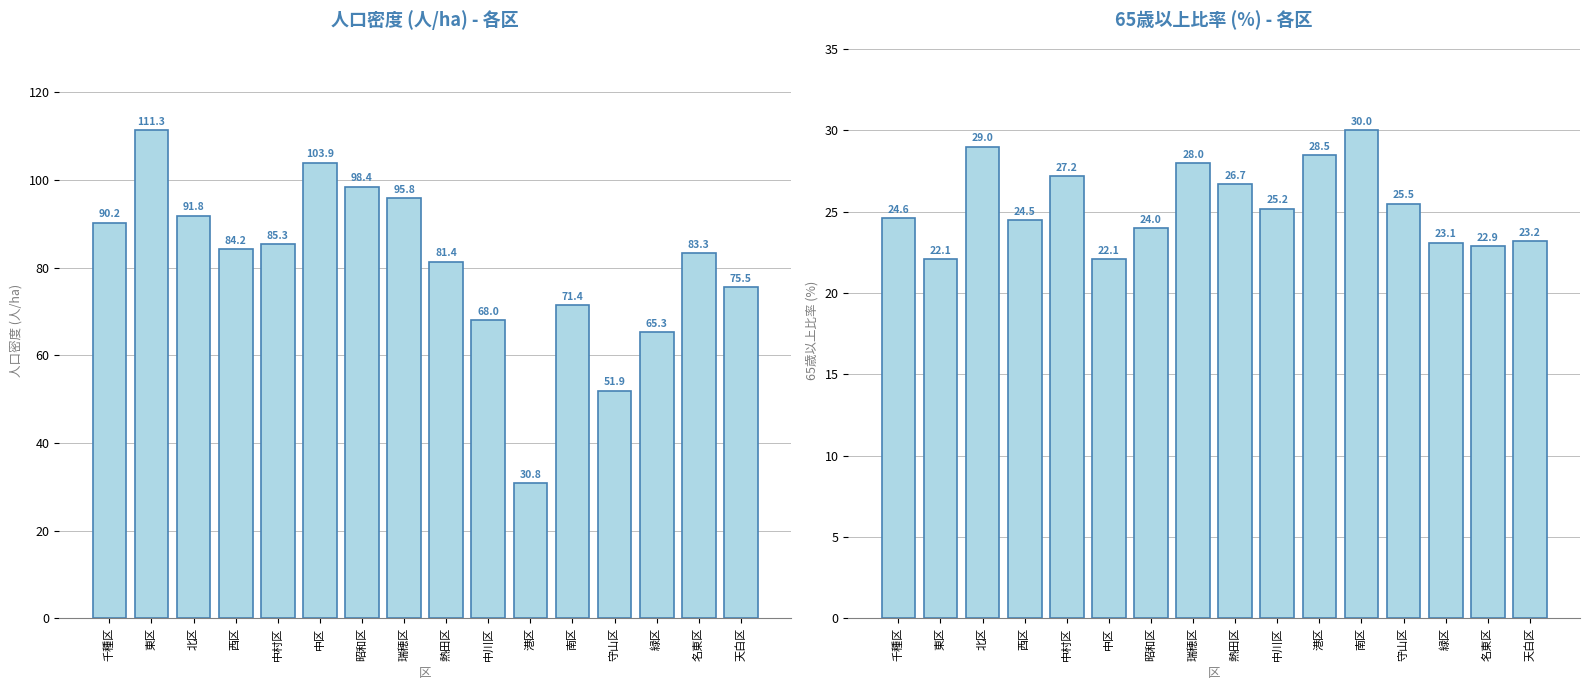

Read the 65歳以上比率 value at 熱田区.

26.7